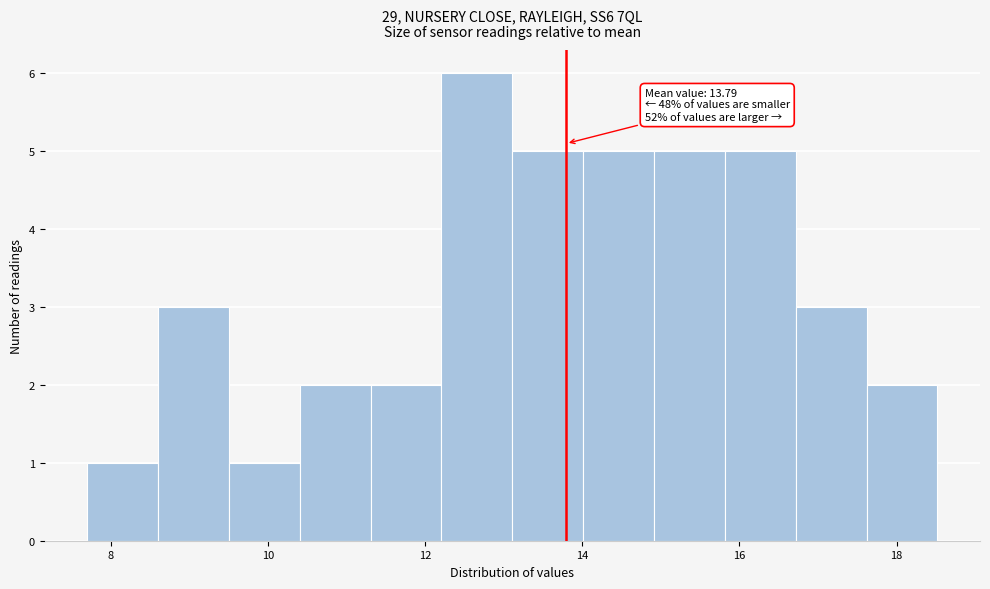

Which range on the x-axis has the tallest bar?

12.2 to 13.2